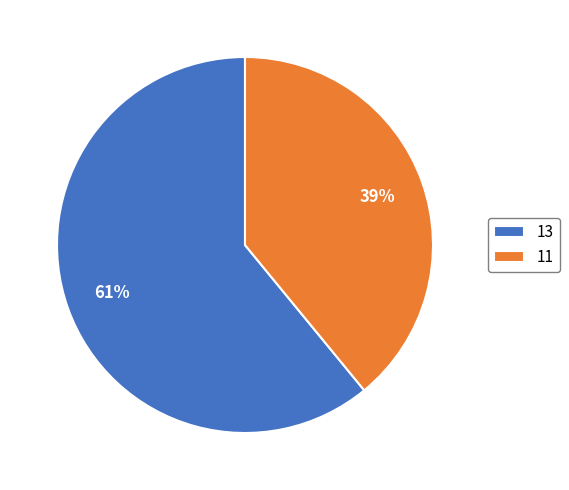

Which slice represents more than half of the pie?

13